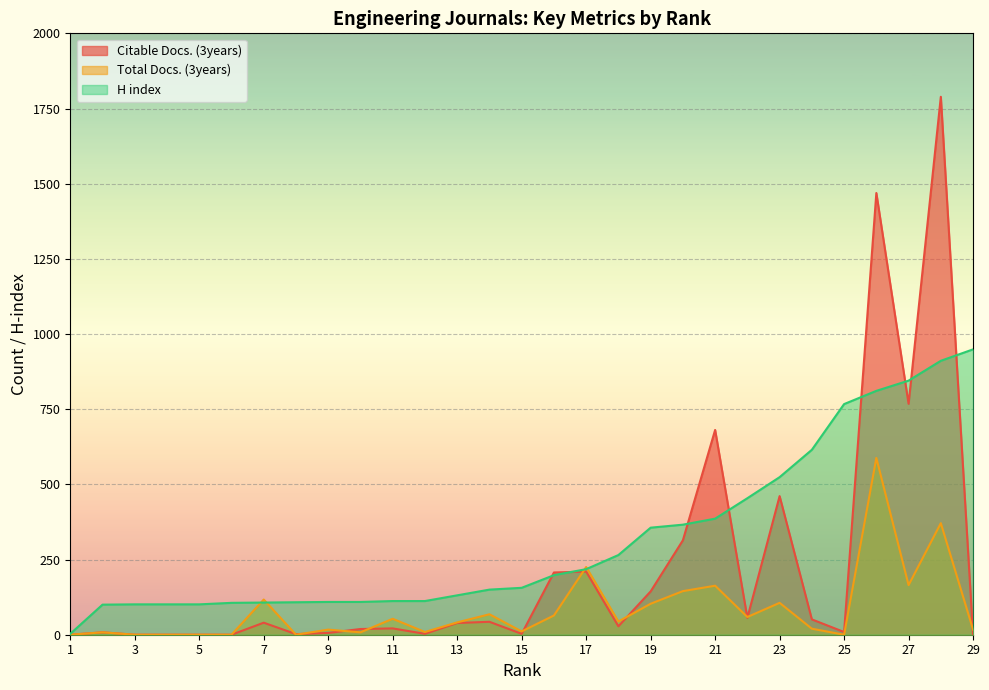

What is the value of the Citable Docs. (3years) point at the 22nd from the left?

56